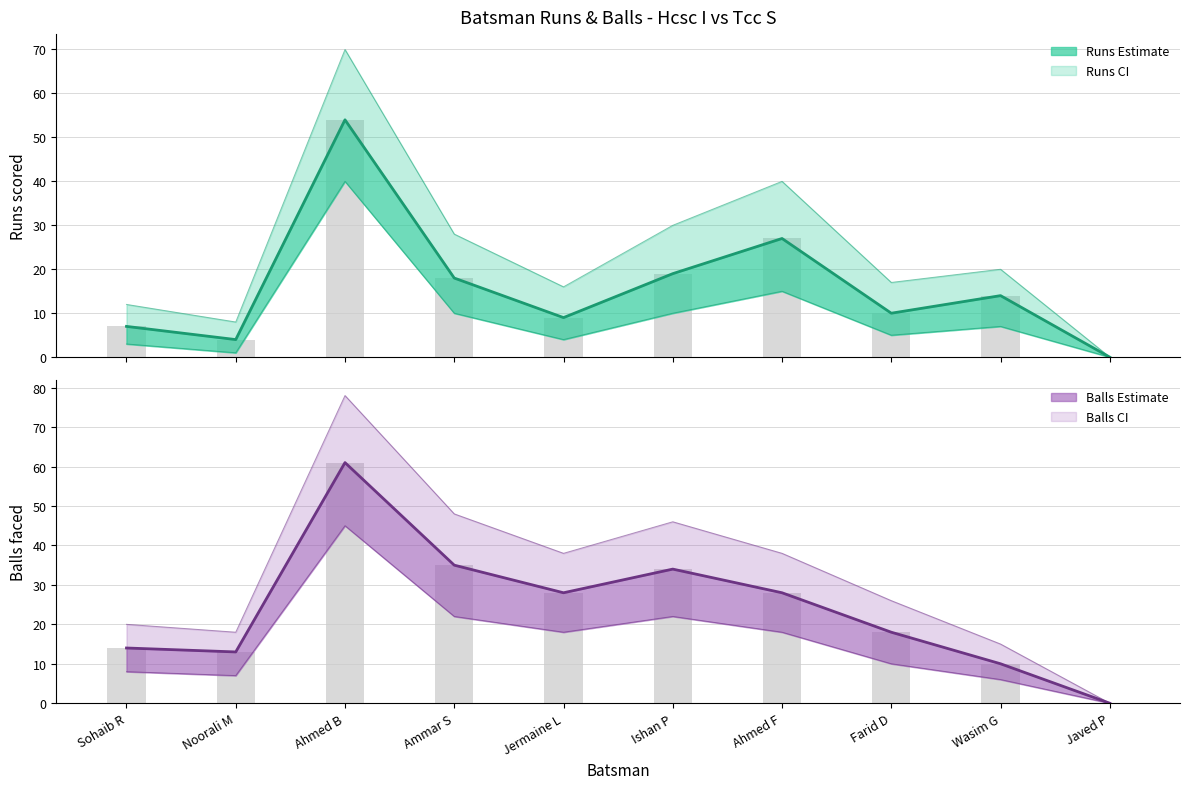

The Balls (bar) series shows 3 at Sohaib R. True or false?

False